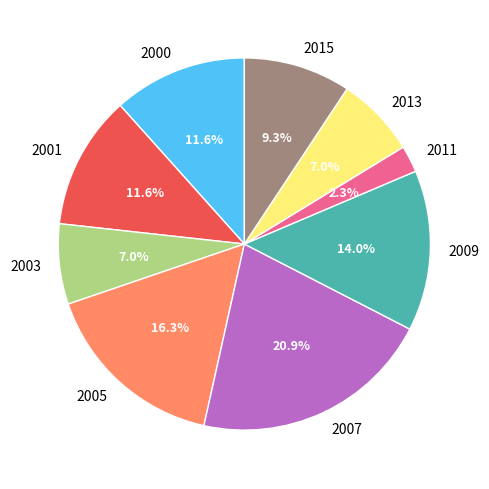

To the nearest percent, what percentage of the pie is 2005?

16%